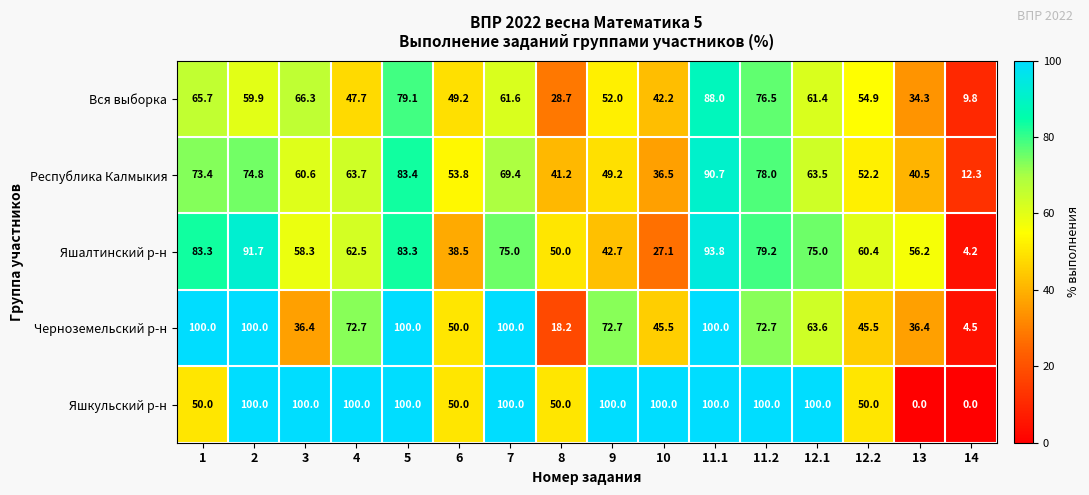

Is it true that Яшалтинский р-н equals 77.5 at 8?

False